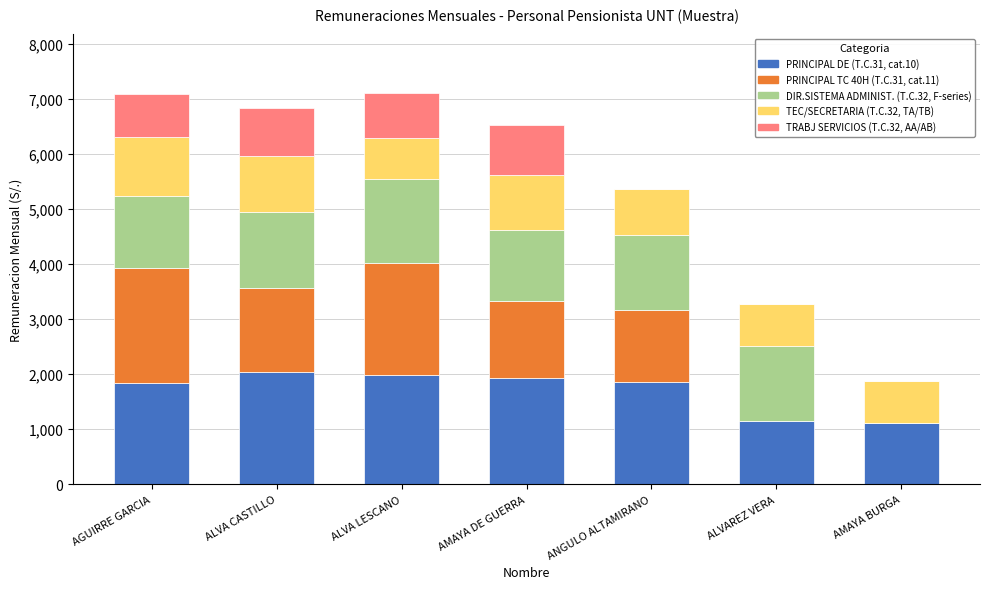

What is the total value across all series at AMAYA BURGA?

1881.6